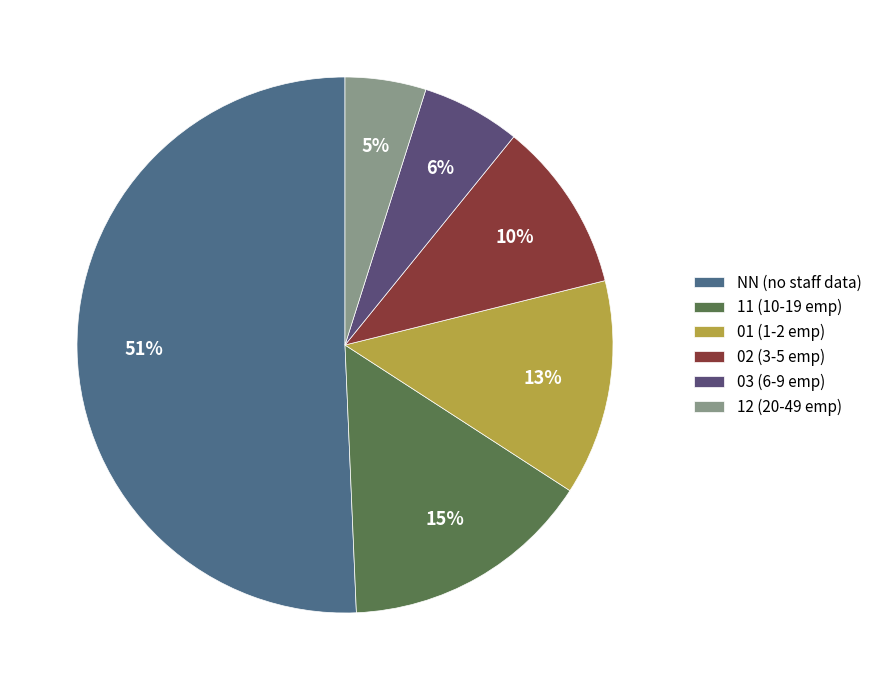

Rank the categories by value from highest to lowest.

NN (no staff data), 11 (10-19 emp), 01 (1-2 emp), 02 (3-5 emp), 03 (6-9 emp), 12 (20-49 emp)